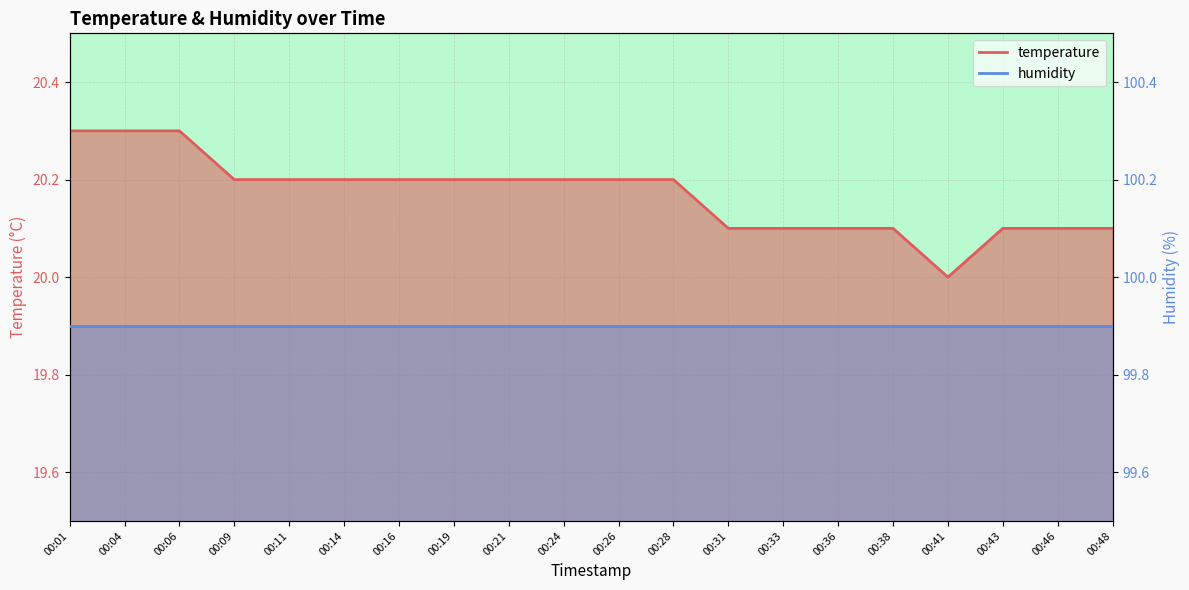

Count the values in the range 20 to 21.

20